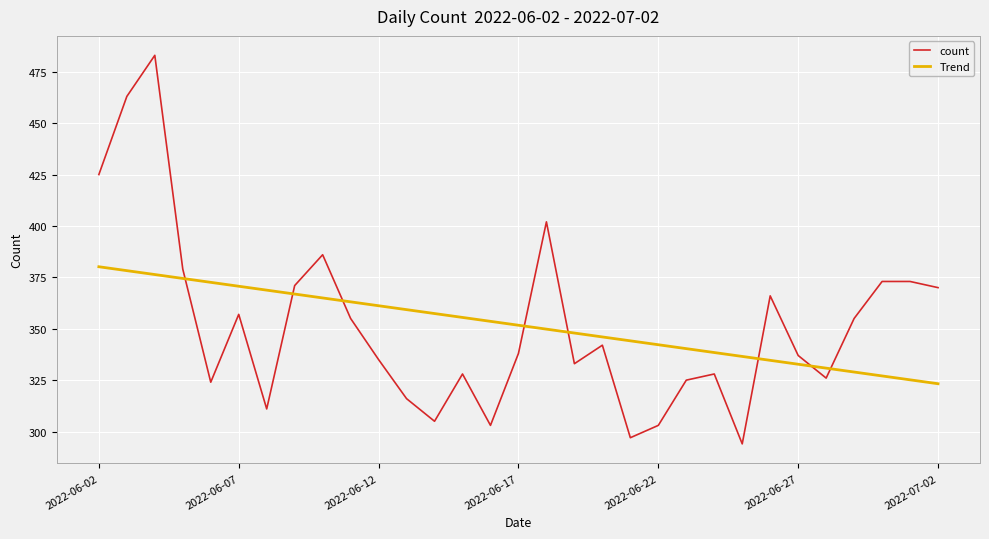

What is the minimum value for Trend?

323.3